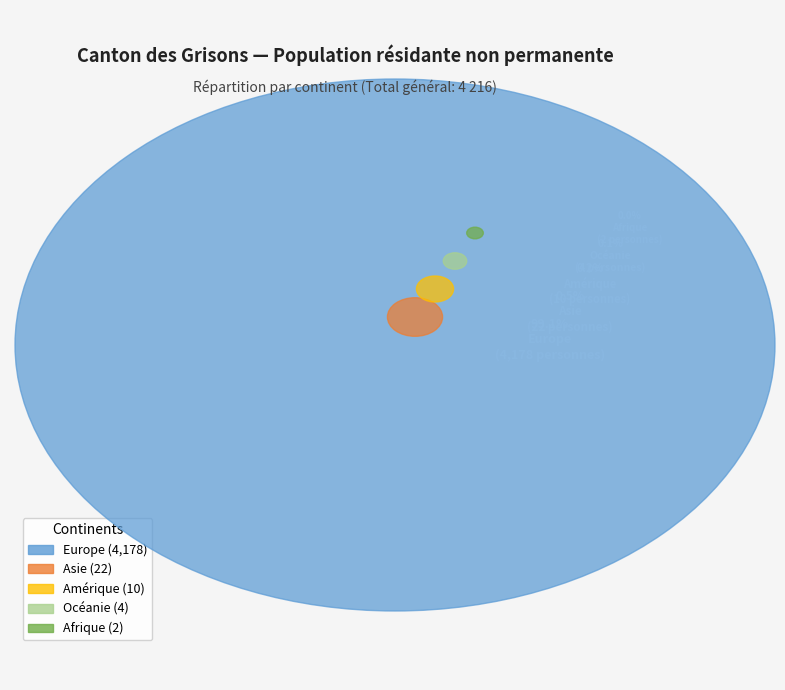

To the nearest percent, what is the difference between the Europe and Afrique slice percentages?

99%